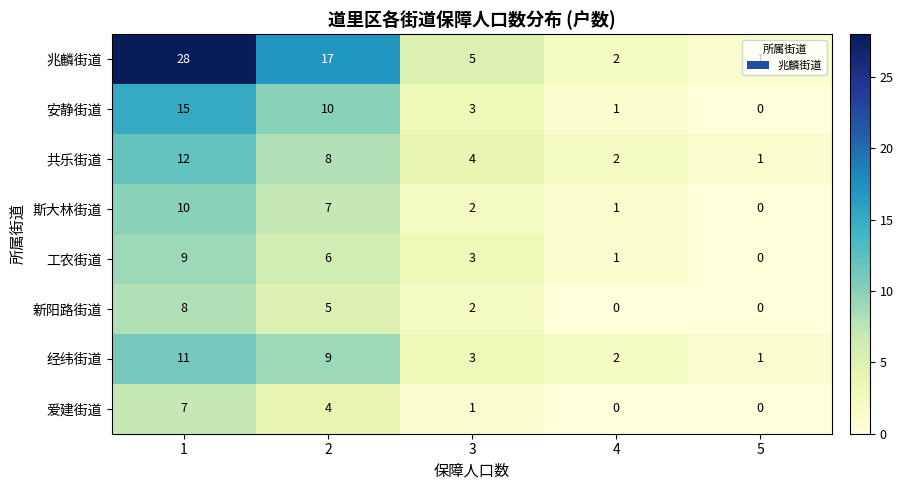

The 工农街道 series shows 5 at 3. True or false?

False